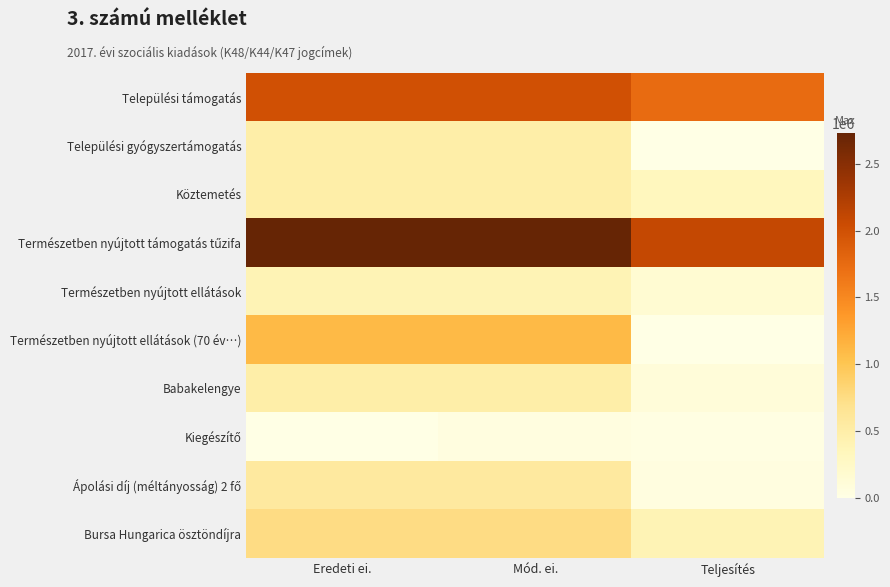

Count the number of categories in the chart.

3